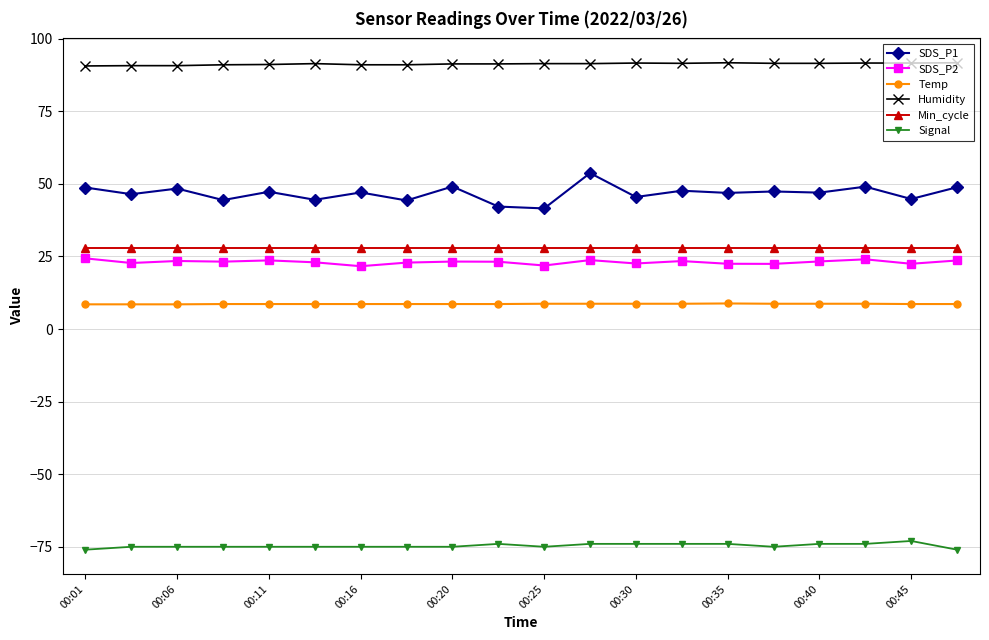

In SDS_P2, how many points are lower than both neighbors (excluding endpoints)?

7